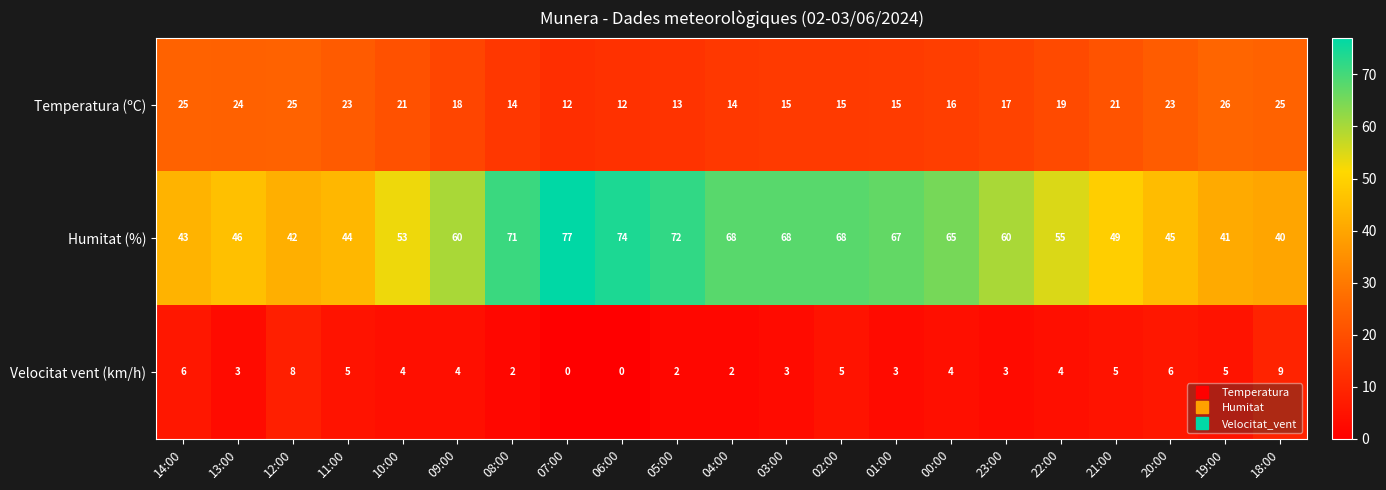

Count the number of categories in the chart.

21